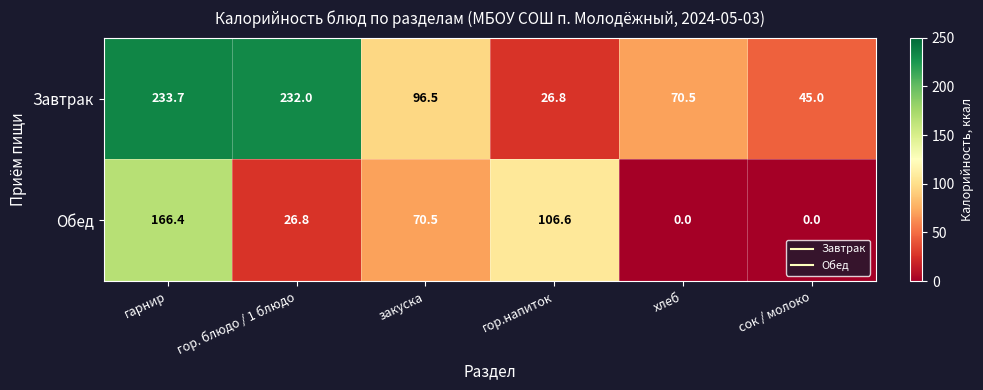

Which series has the largest total across all categories?

Завтрак